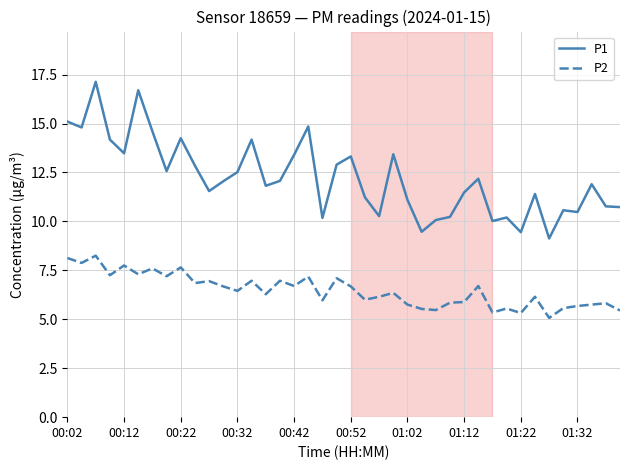

What is the greatest value displayed?

17.1